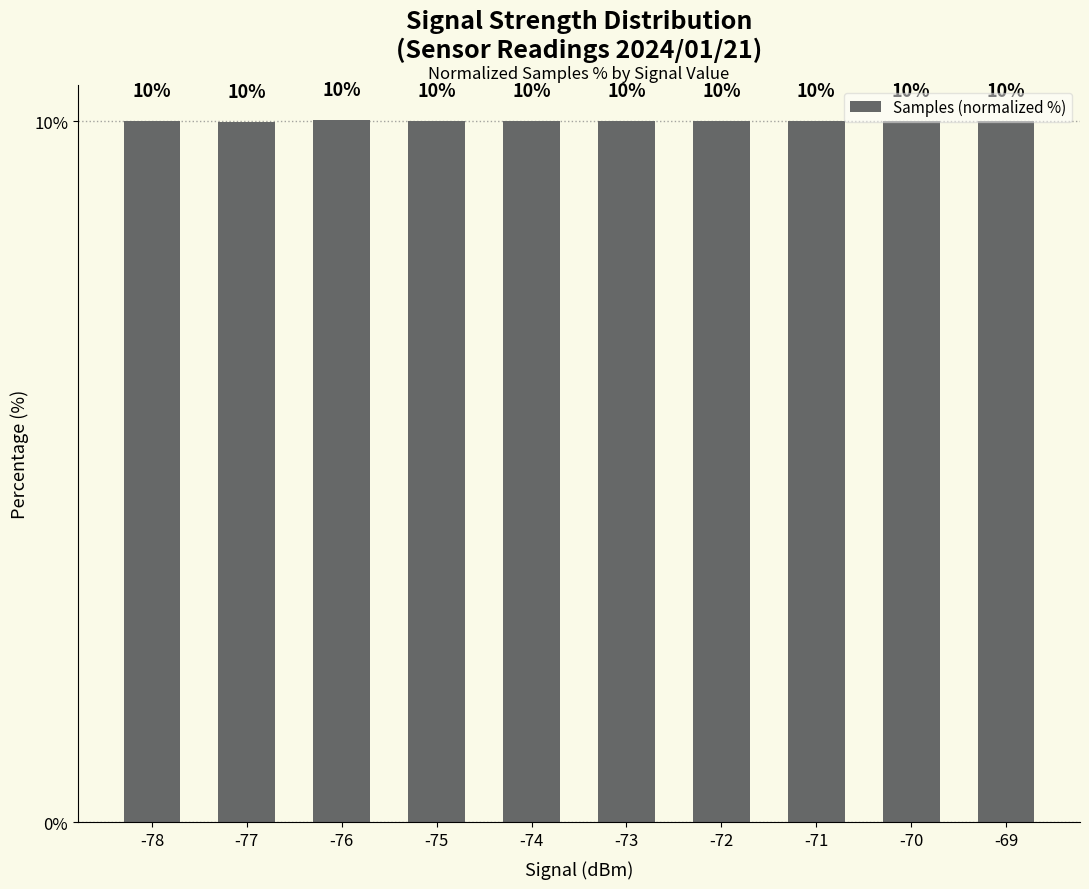

The chart shows a value of 4.8 at -70. True or false?

False